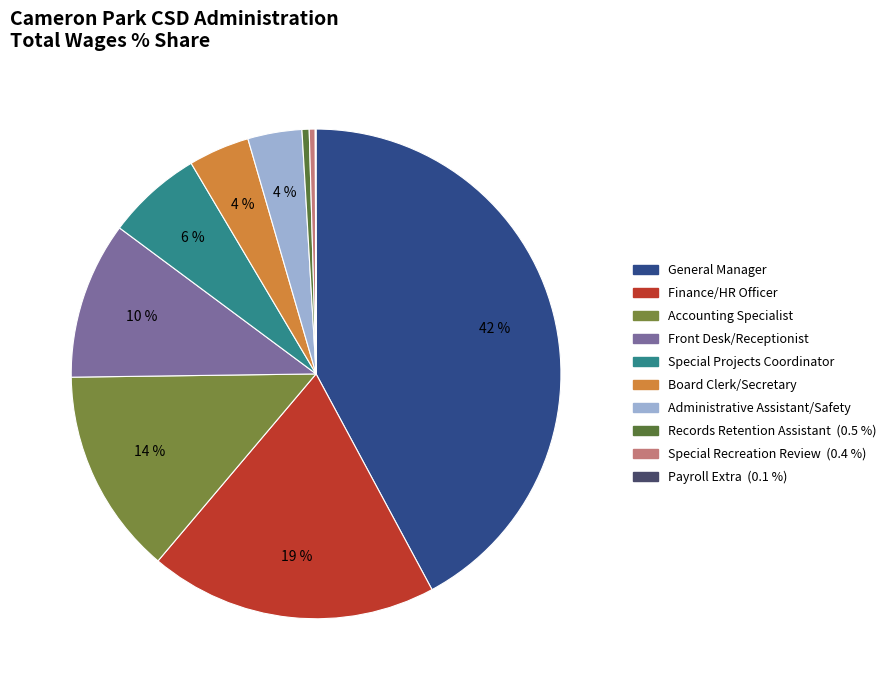

Approximately how many times larger is the value at Special Projects Coordinator compared to Records Retention Assistant?

13.3